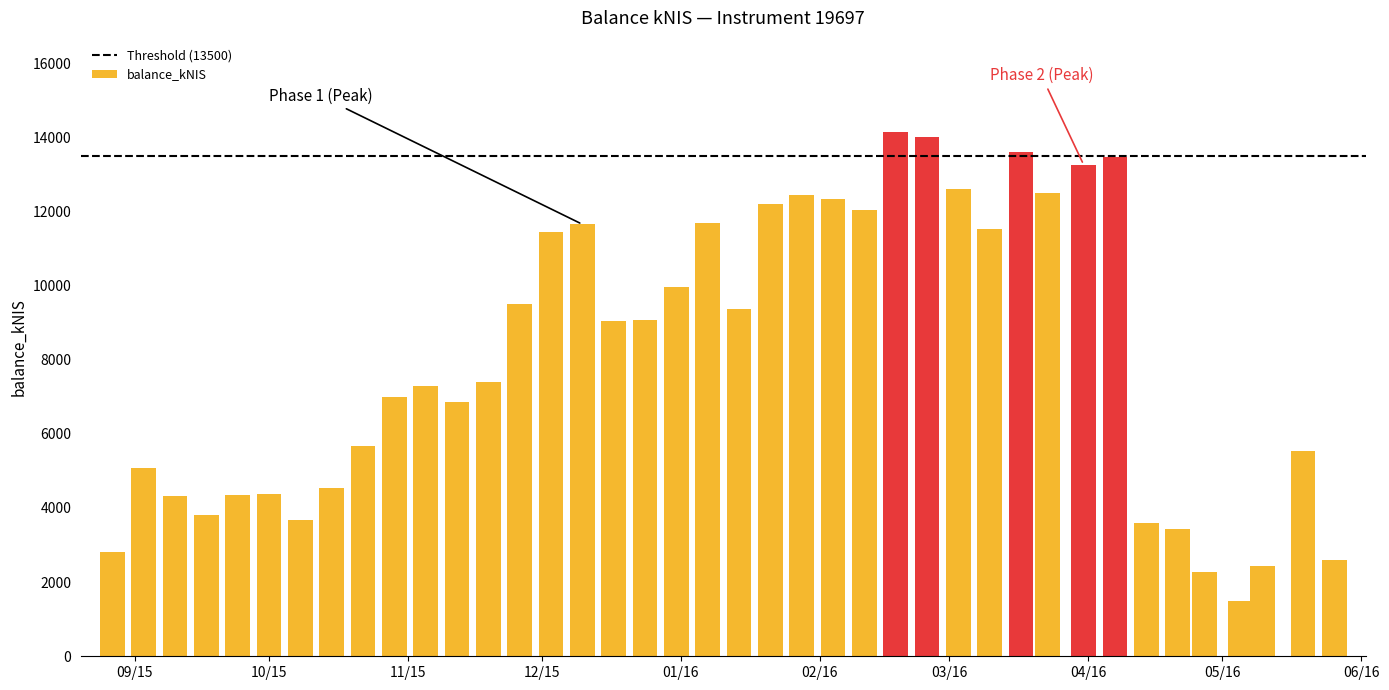

What is the value of the 9th bar from the left?

5672.0